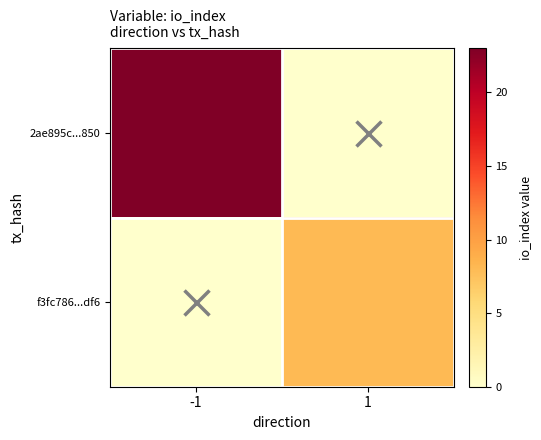

Count the number of data series in this chart.

2